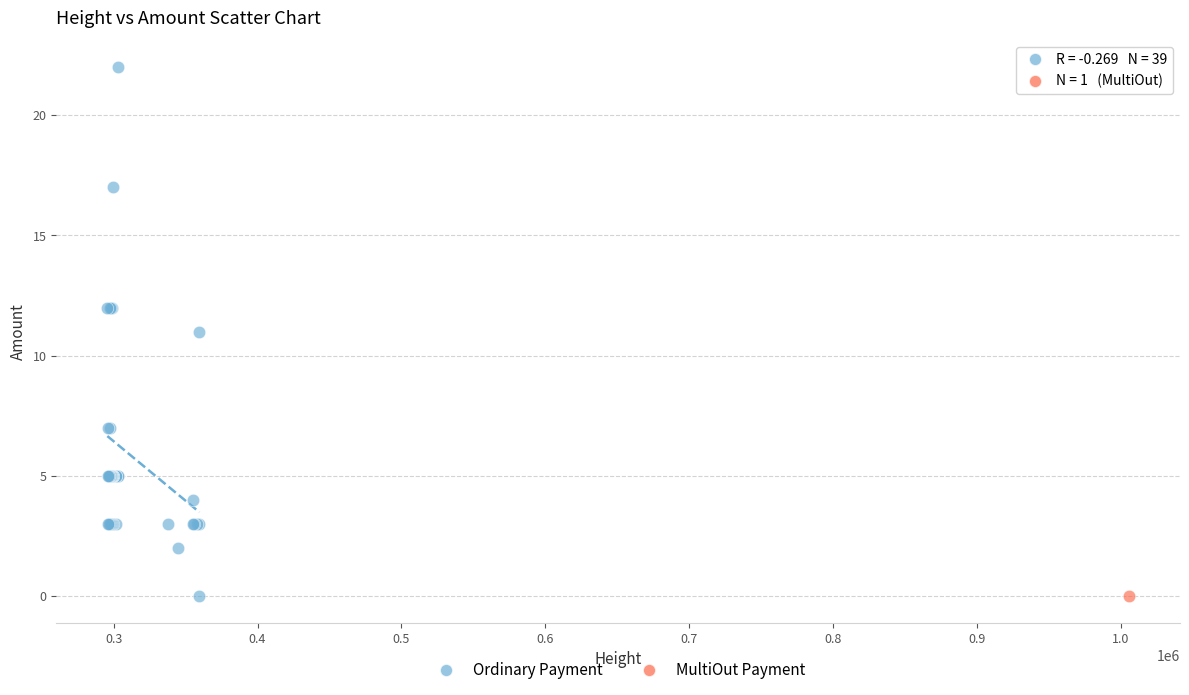

What are all the series names shown in the legend?

Ordinary Payment, MultiOut Payment